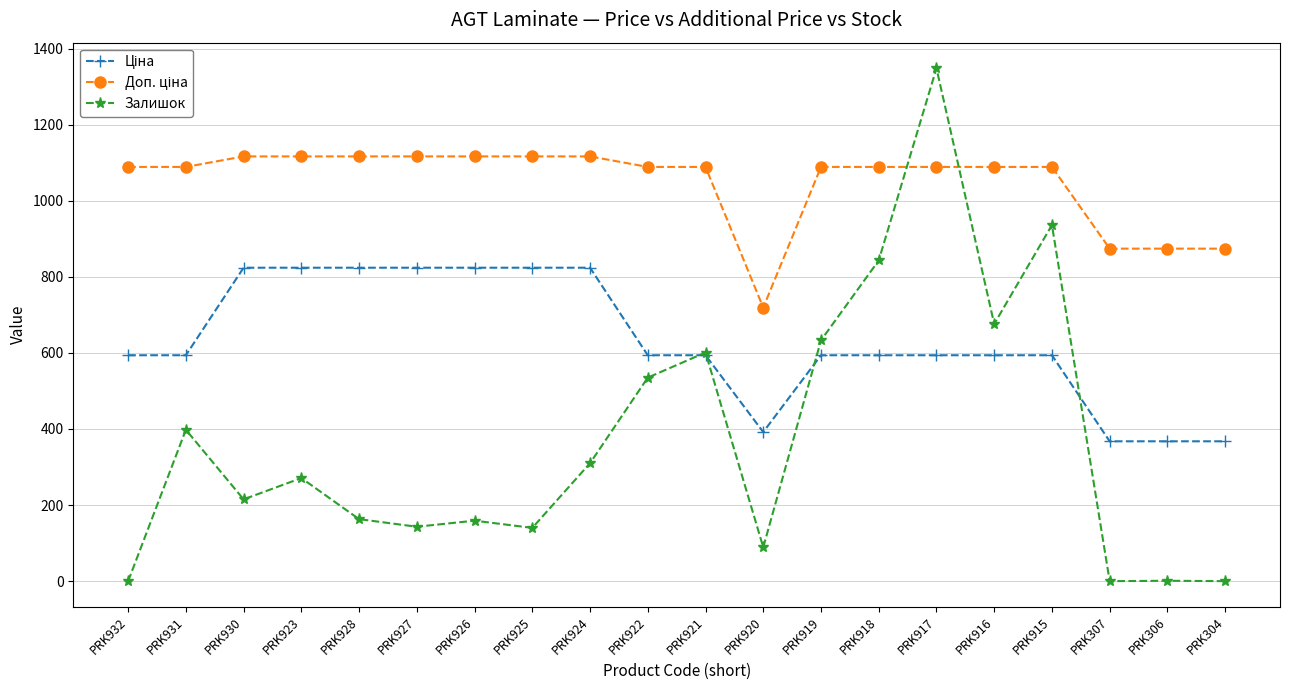

At which category is the sum across all series the highest?

PRK917